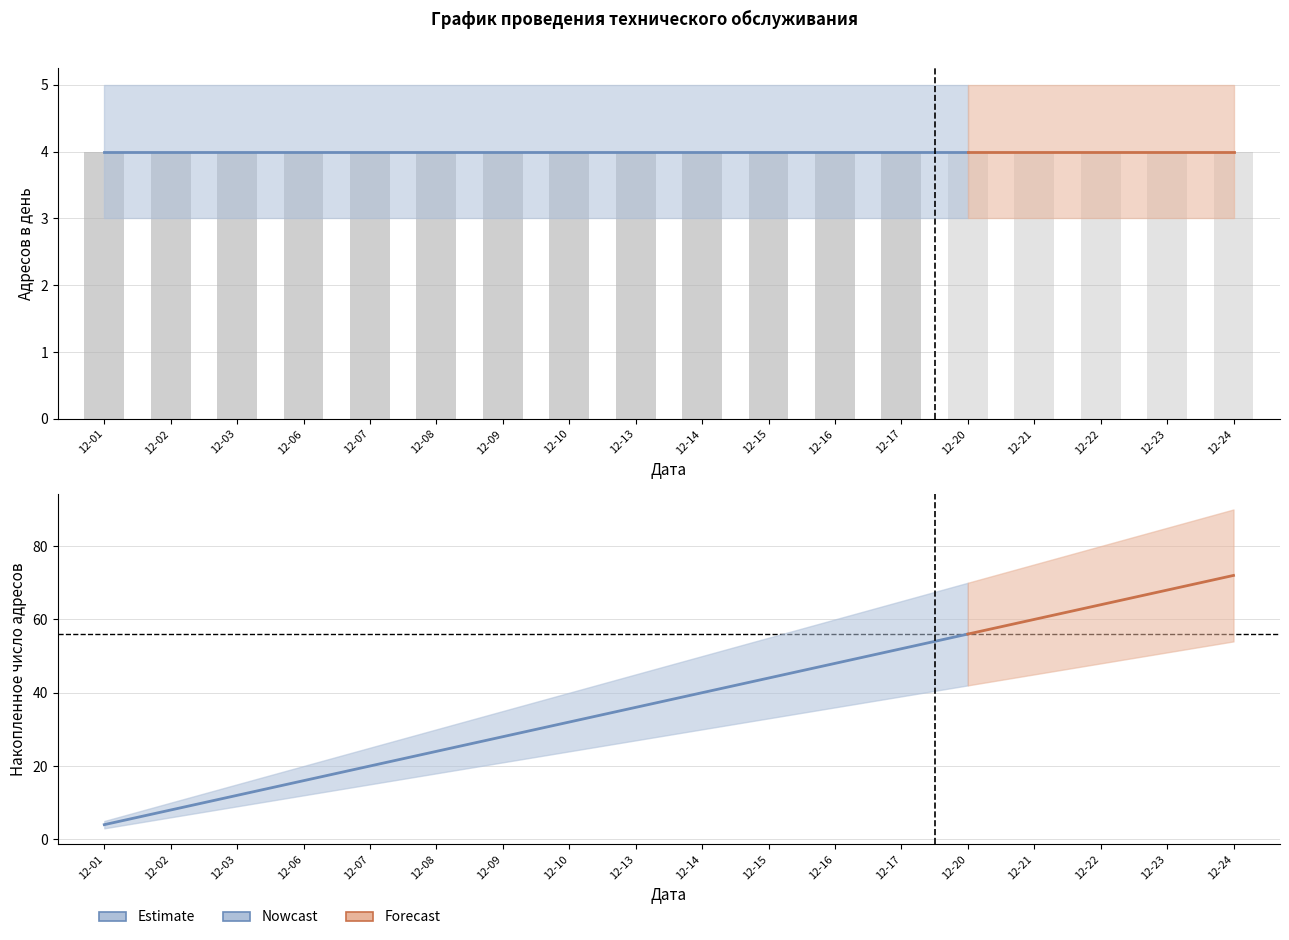

What is the difference between the second highest and minimum values?

48